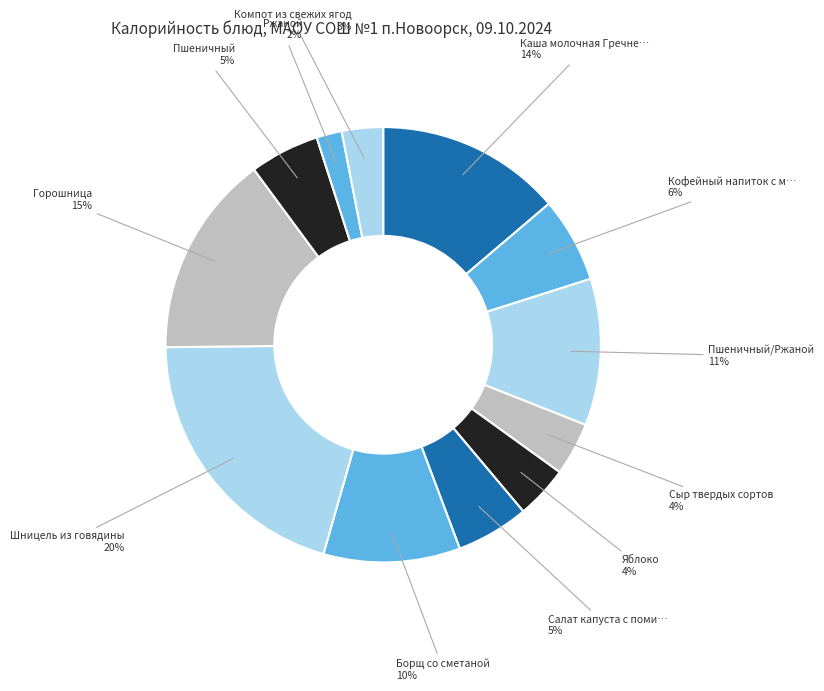

How many slices are in this pie chart?

12